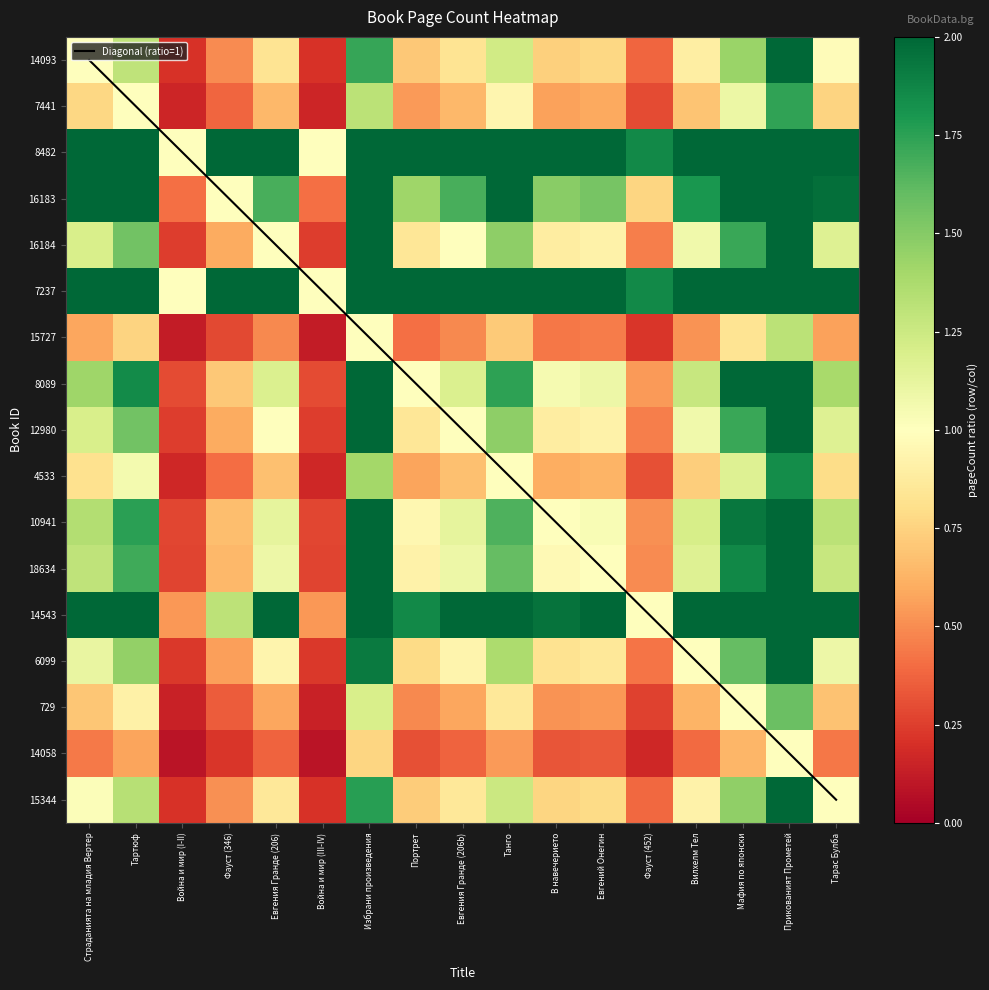

Is it true that 10941 equals 1.7 at Танго?

True